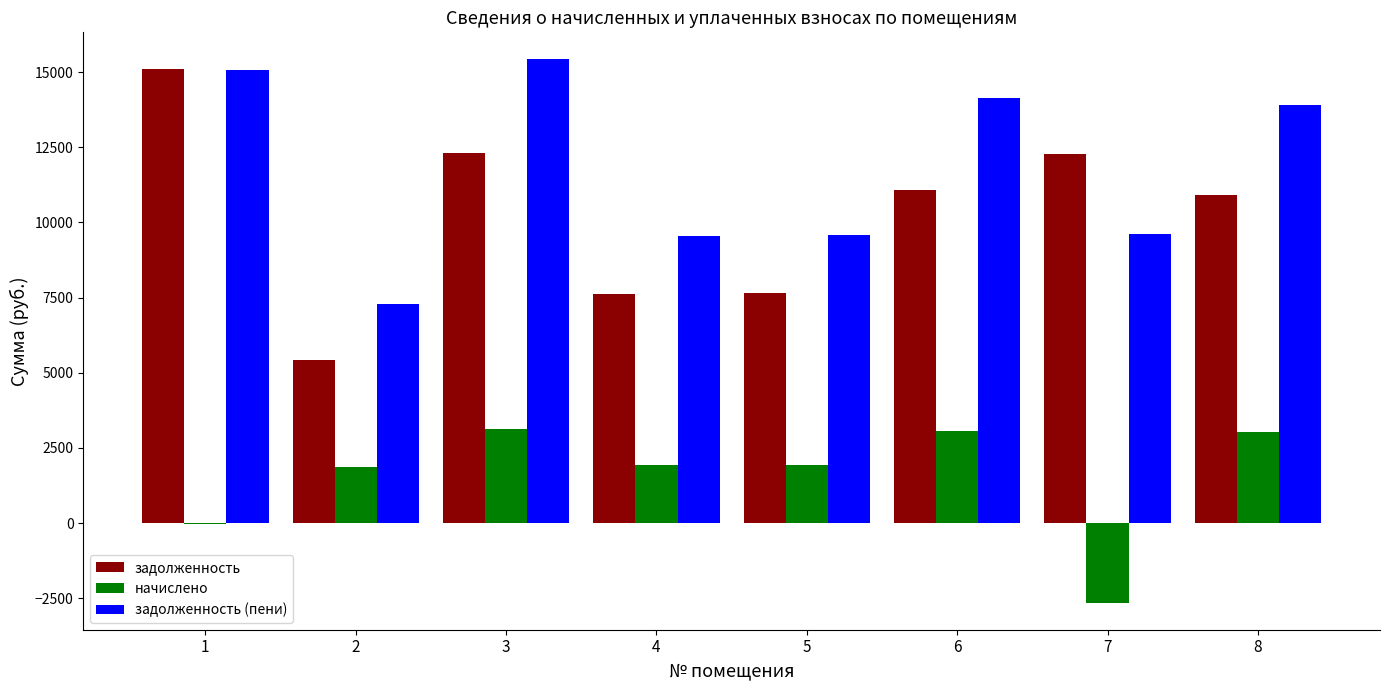

How many data points does each series have?

8